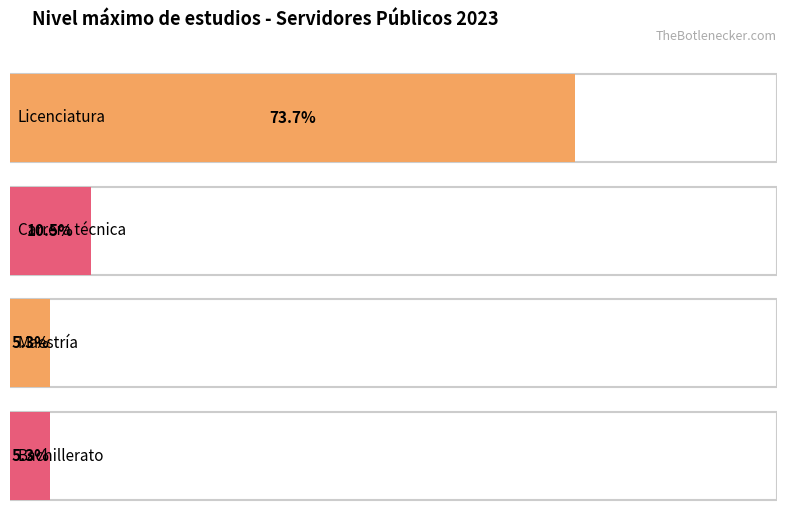

Is the value of Licenciatura at Licenciatura greater than the value of Maestría at Licenciatura?

Yes